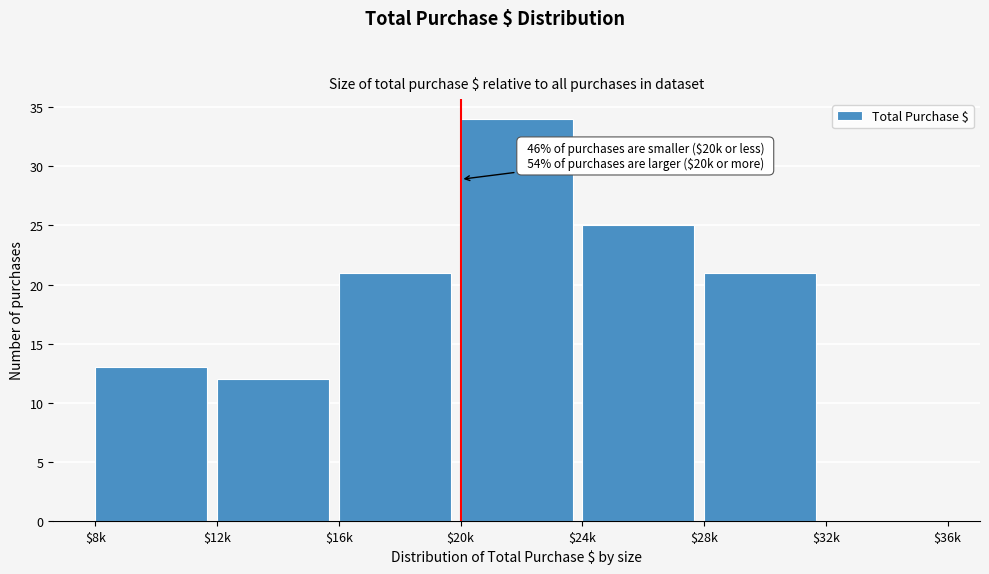

What is the sum of all values?

126